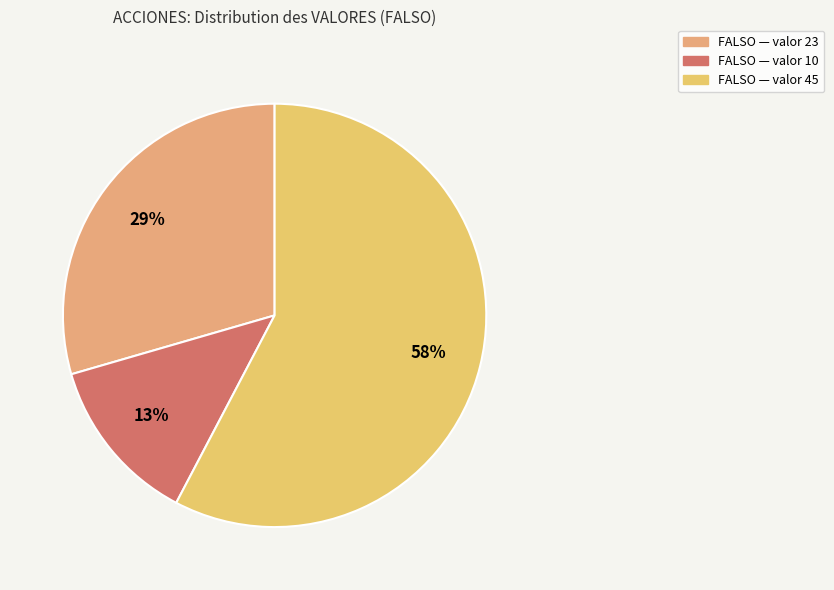

To the nearest percent, what is the average slice percentage?

33%